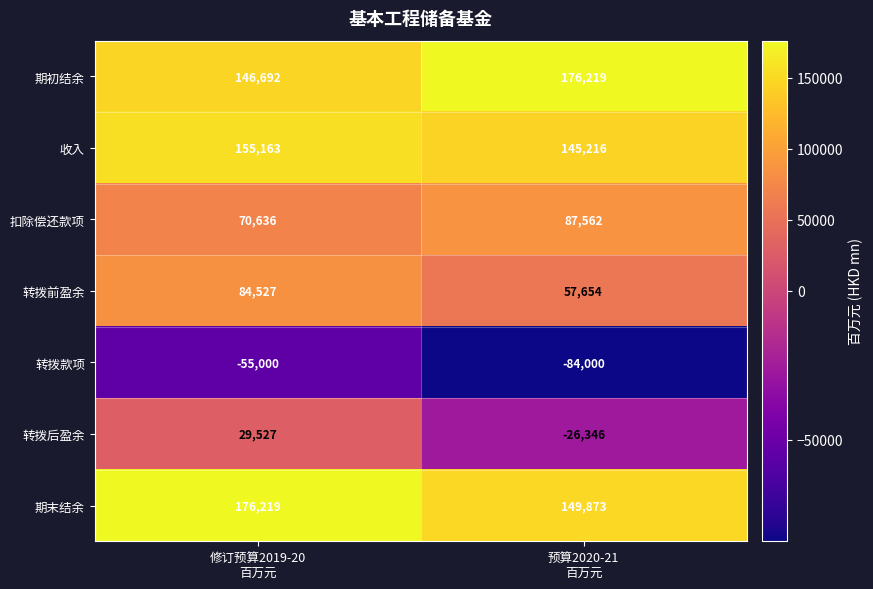

What is the average value of the 转拨款项 series?

-69500